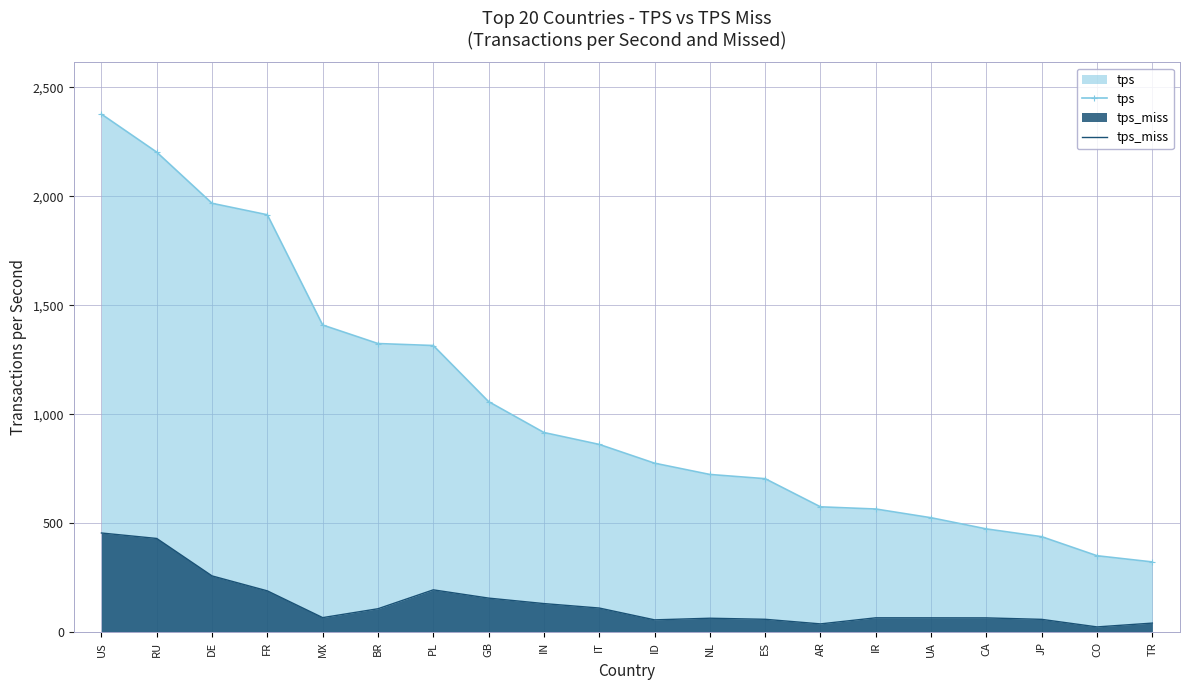

True or false: tps_miss and tps cross at least once.

False